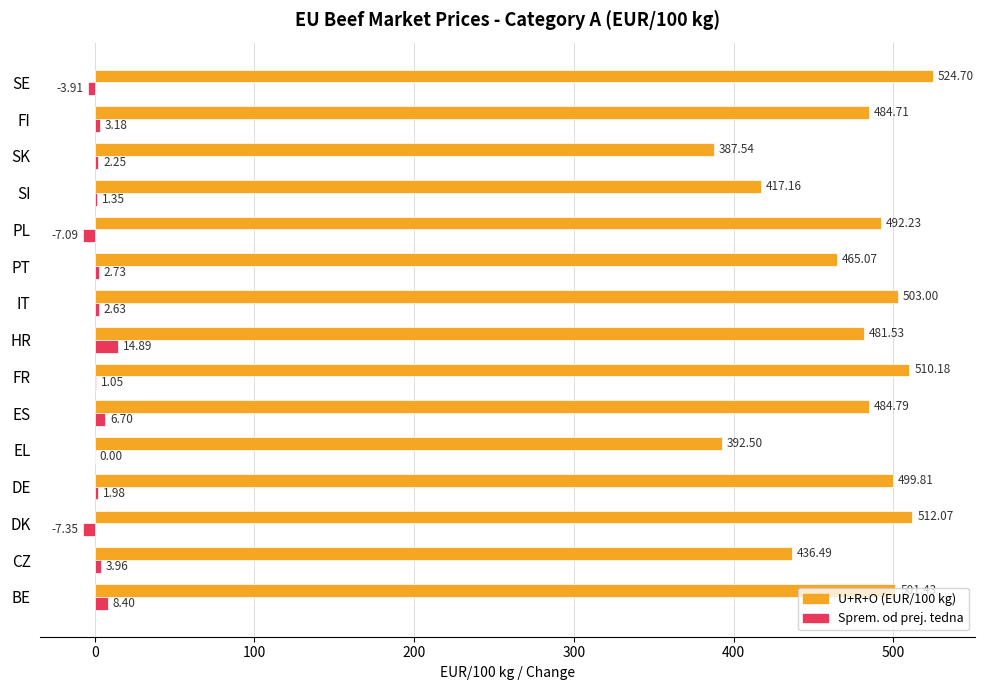

Between IT and SK, which series saw the biggest shift?

U+R+O (EUR/100 kg)